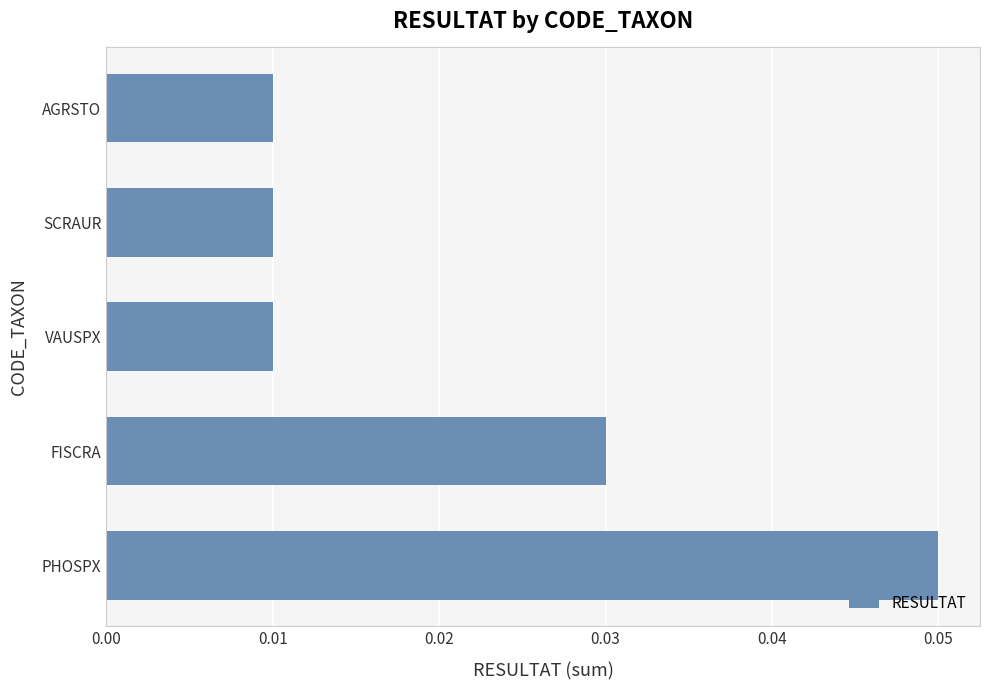

Which has a higher value, FISCRA or SCRAUR?

FISCRA